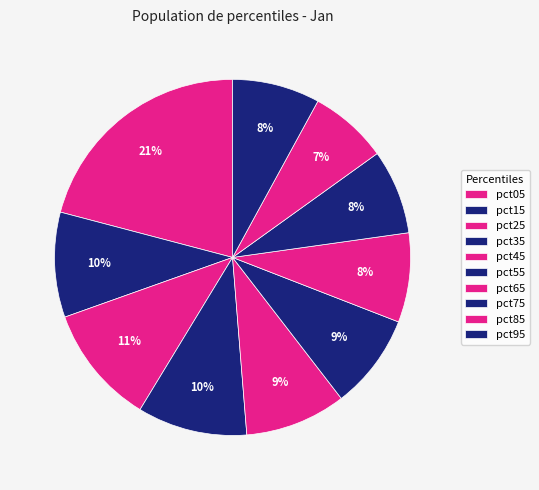

Combined, what portion of the pie is pct05 and pct55?

29.5%